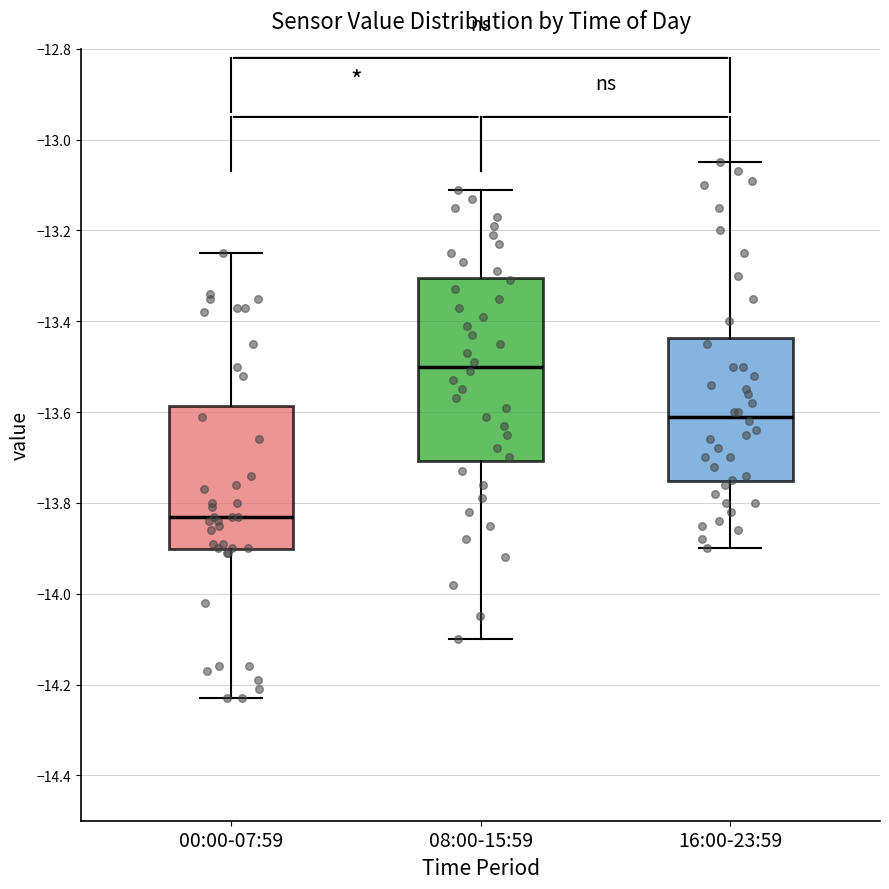

Where does the median line of the box for 00:00-07:59 sit on the y-axis? The values are not printed on the chart, so give them approximately, as read against the axis.

-13.82